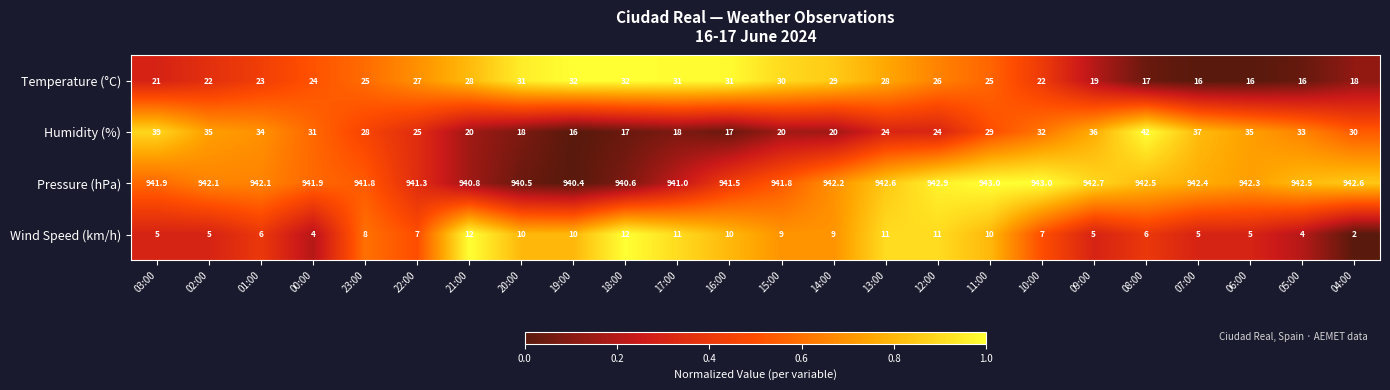

At which category is the sum across all series the highest?

08:00